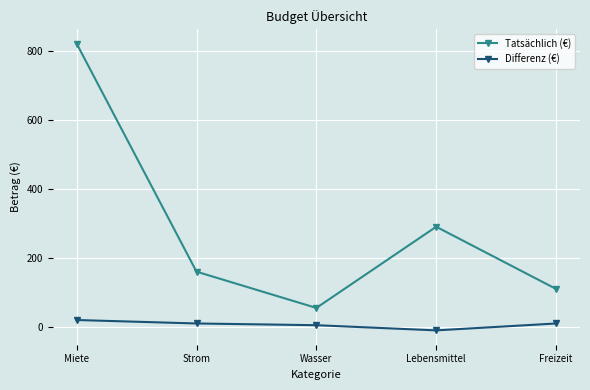

At which label does Tatsächlich (€) reach its peak?

Miete